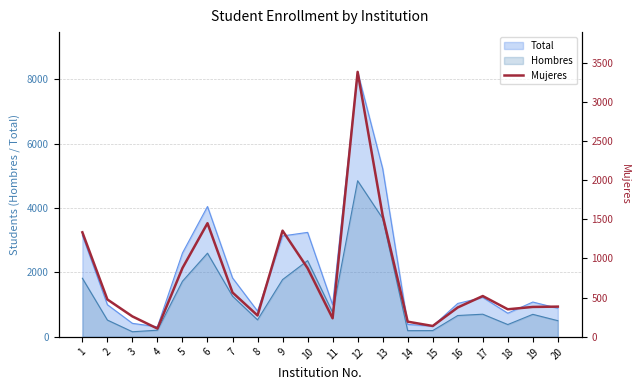

What is the ratio of the value at 18 to the value at 20?

0.9